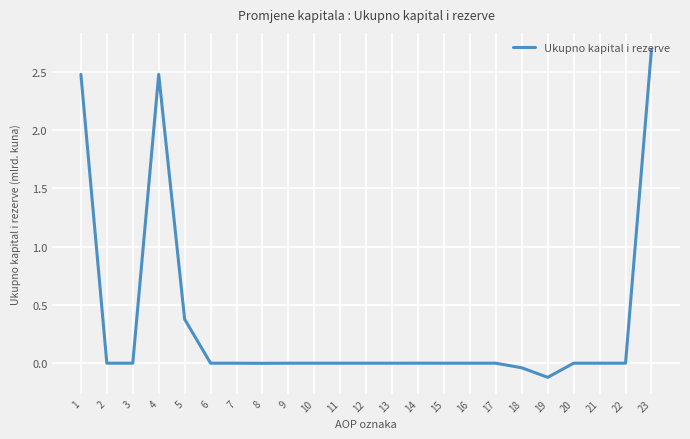

Which has a higher value, 2 or 23?

23